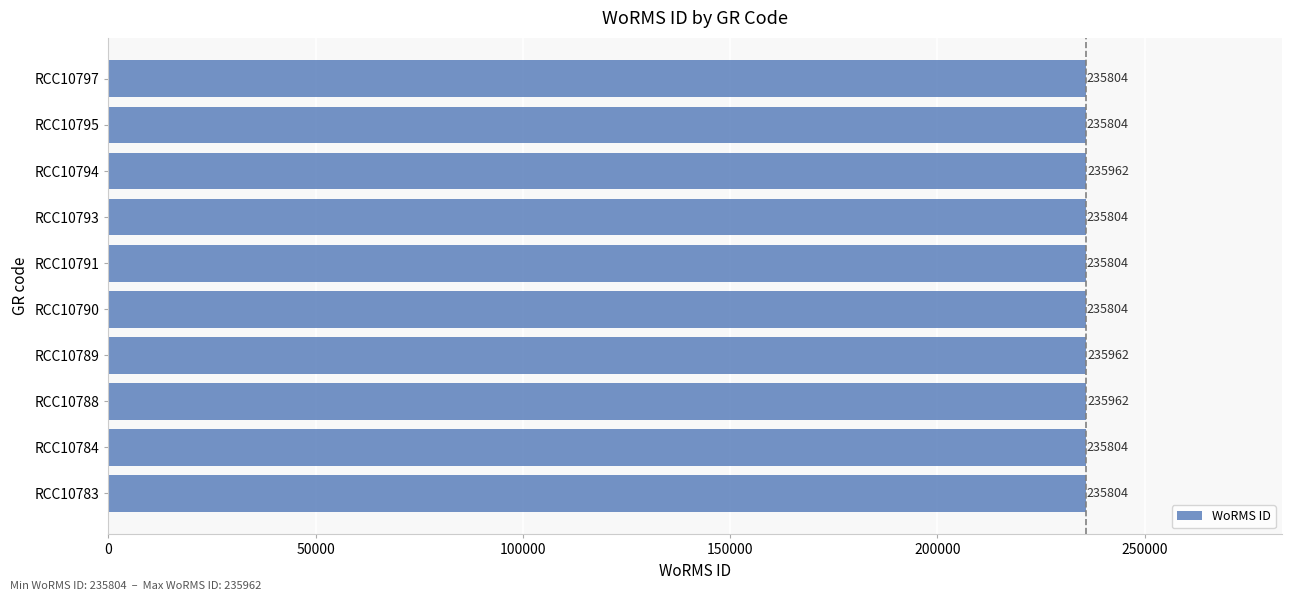

Reading bottom to top, what are all the values shown in this chart?

RCC10783=235804	RCC10784=235804	RCC10788=235962	RCC10789=235962	RCC10790=235804	RCC10791=235804	RCC10793=235804	RCC10794=235962	RCC10795=235804	RCC10797=235804